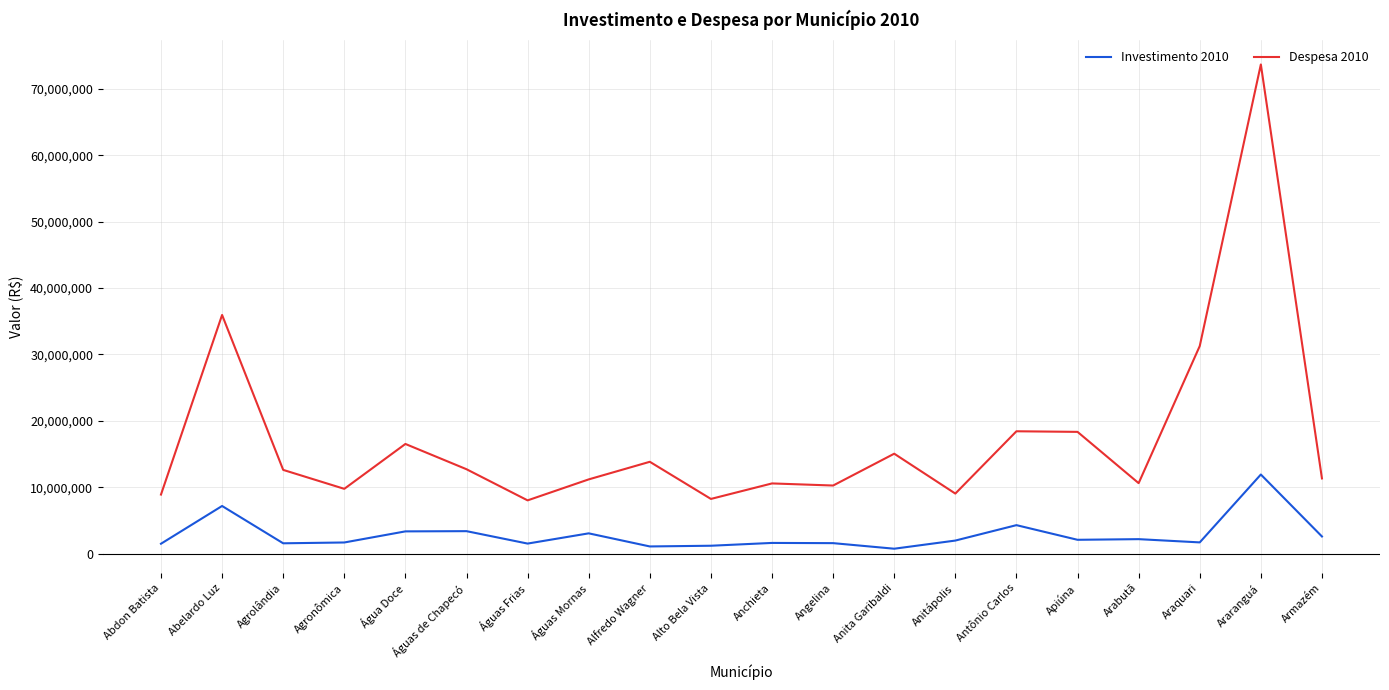

Is it true that Despesa 2010 equals 10619734.1 at Arabutã?

True